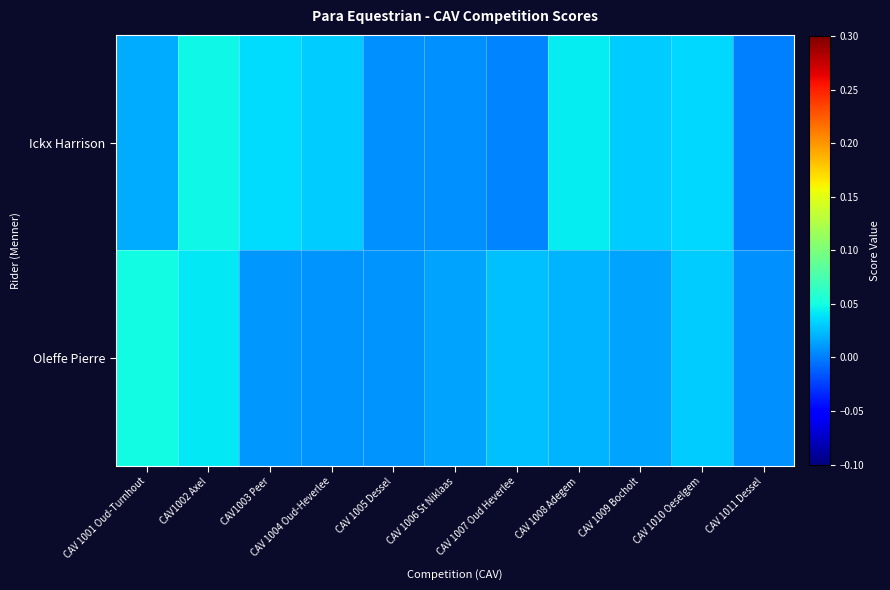

Between CAV 1007 Oud Heverlee and CAV 1006 St Niklaas, which is larger?

CAV 1006 St Niklaas